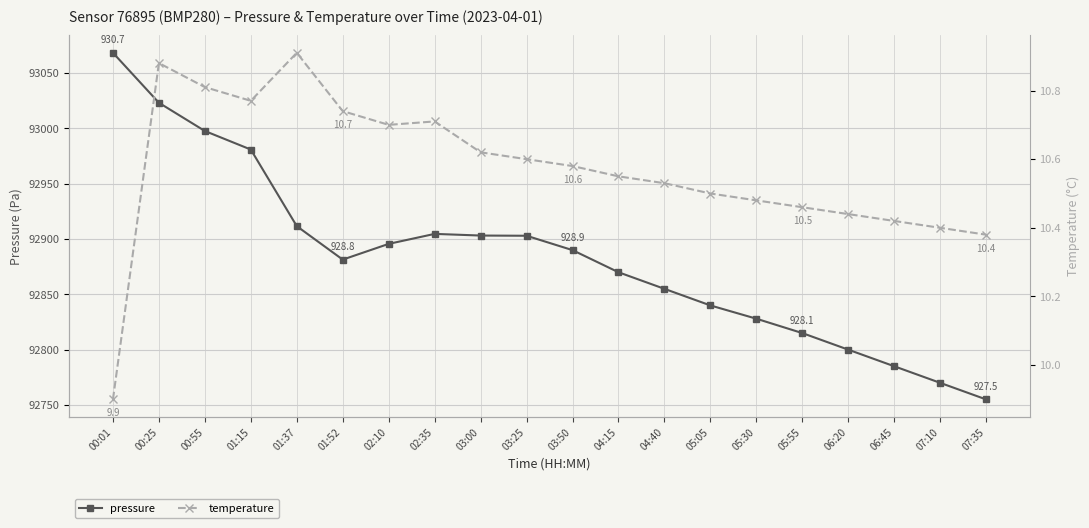

What are all the series names shown in the legend?

pressure, temperature